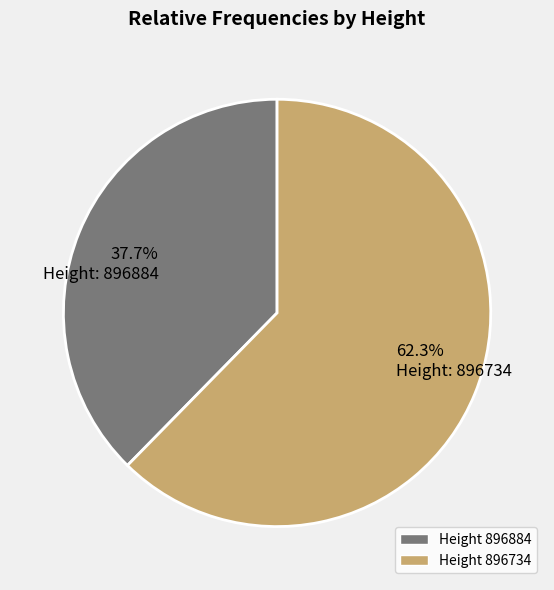

Count the number of slices in the pie.

2